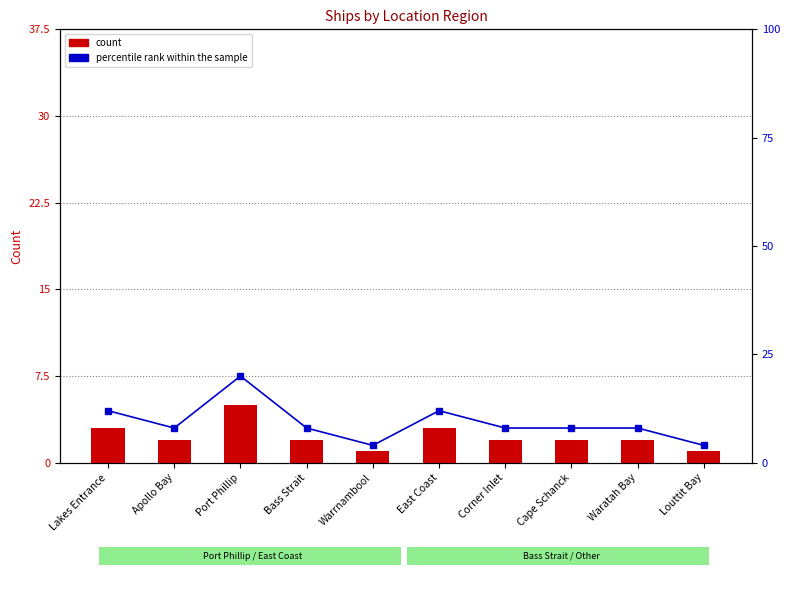

What are all the series names shown in the legend?

count, percentile rank within the sample